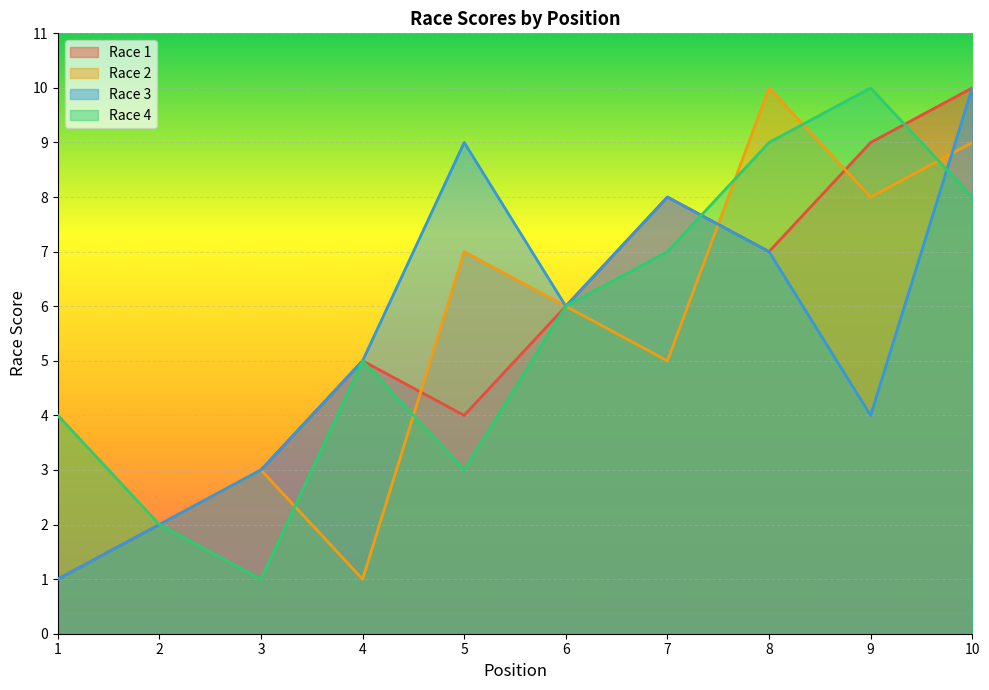

What is the minimum value for Race 4?

1